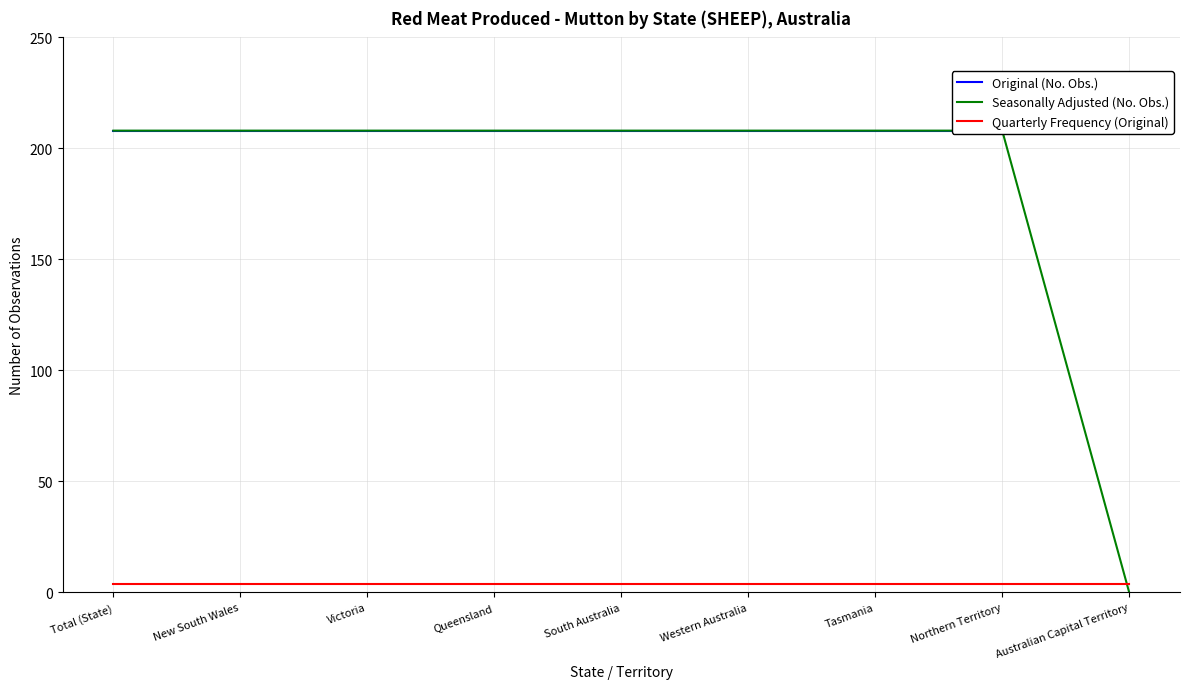

What is the total value across all series at New South Wales?

420